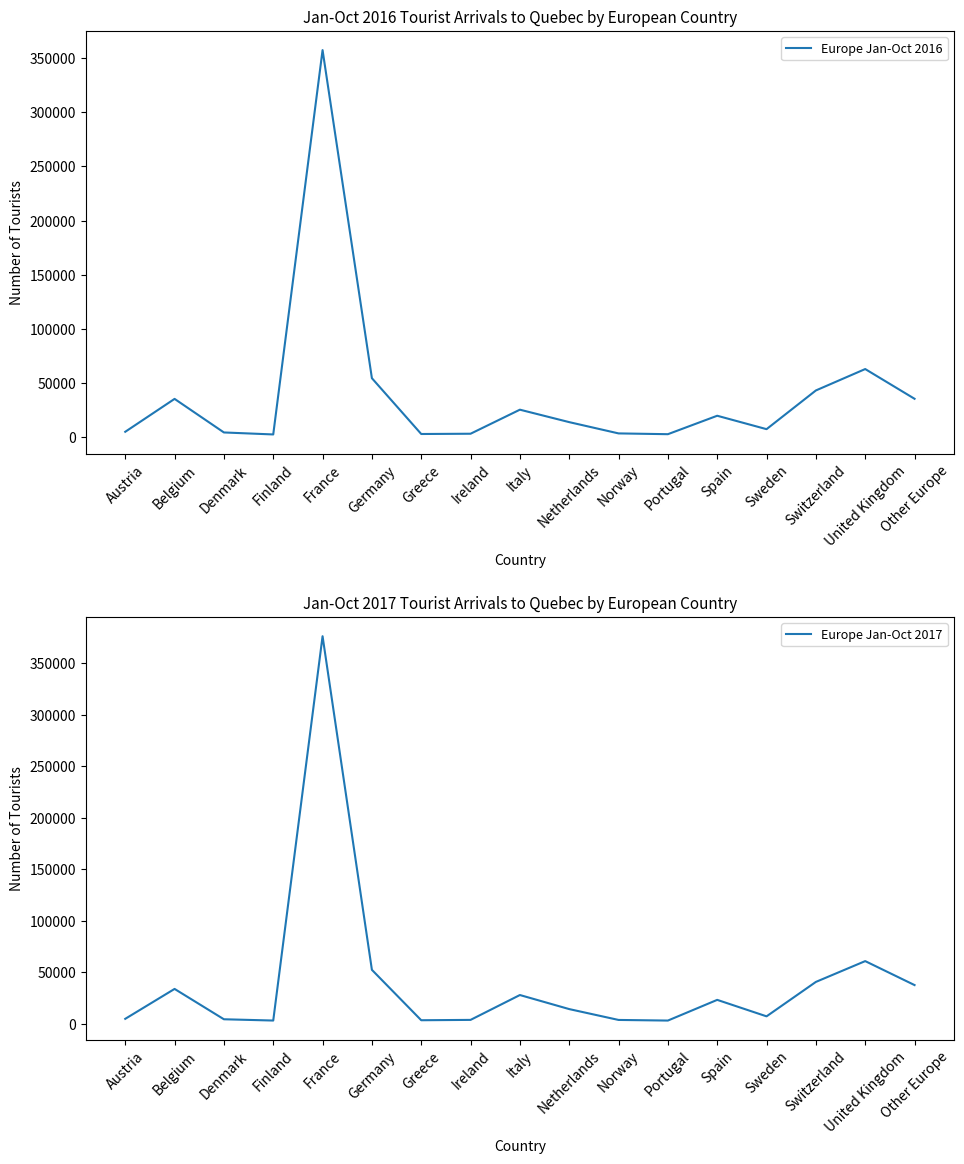

Where do Europe Jan-Oct 2016 and Europe Jan-Oct 2017 first cross each other?

Denmark and Finland